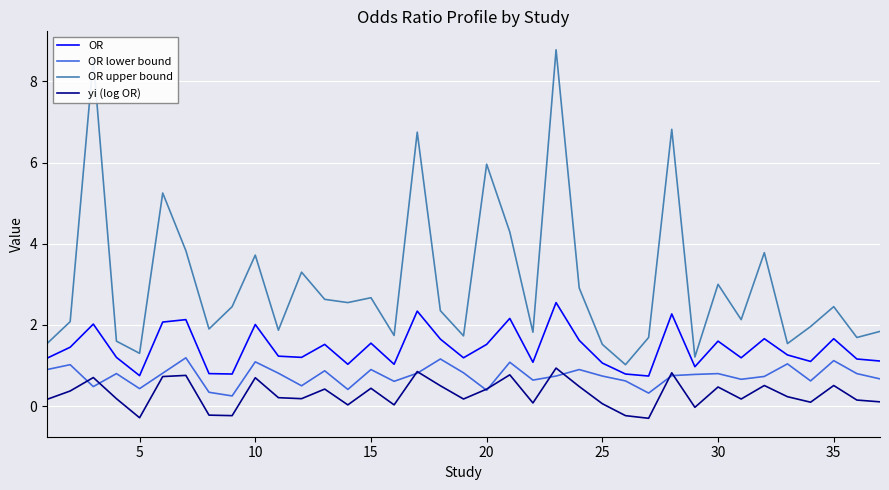

True or false: OR upper bound and OR intersect in this chart.

False